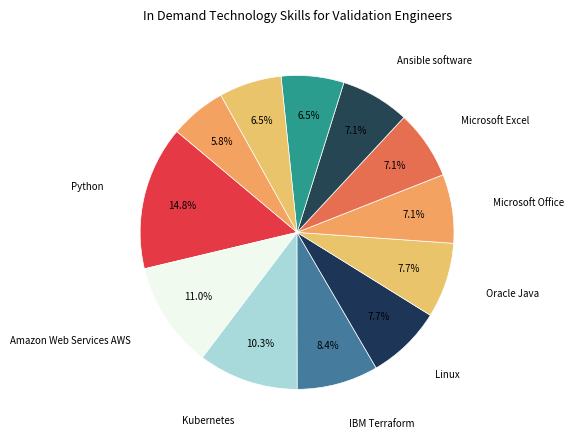

Count the number of slices in the pie.

12